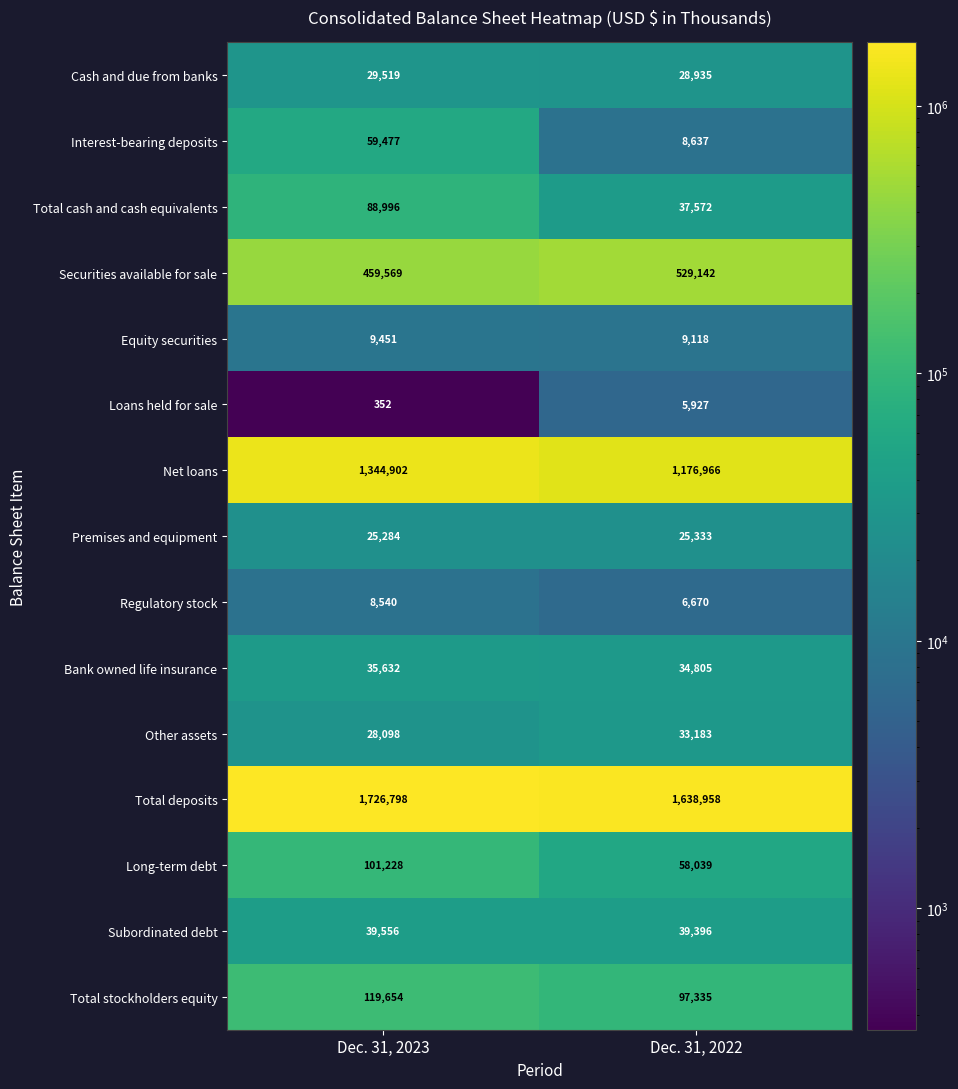

Read the Regulatory stock value at Dec. 31, 2023, to the nearest 10.

8540